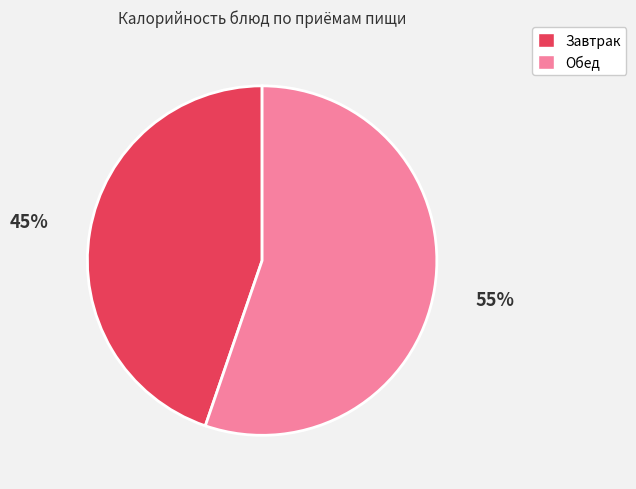

Is there any slice that represents more than half of the pie?

Yes